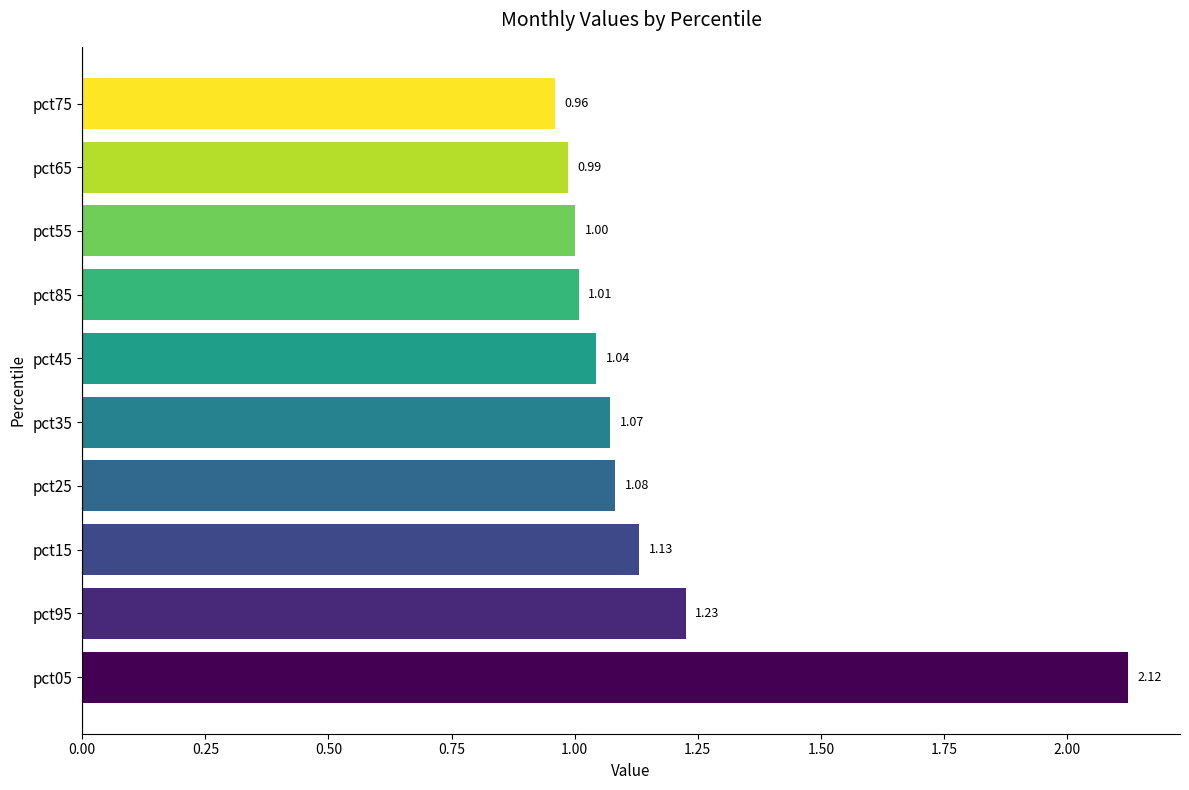

List the labels in order of value, smallest first.

pct75, pct65, pct55, pct85, pct45, pct35, pct25, pct15, pct95, pct05